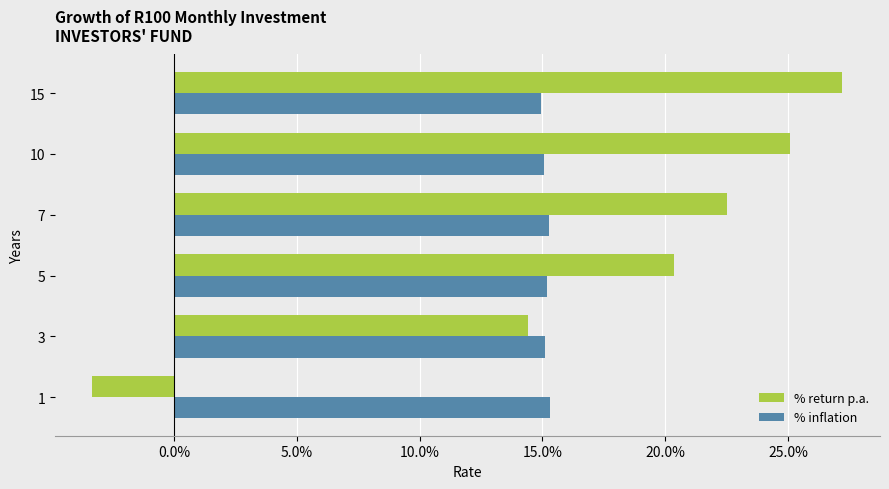

What is the average value of the % return p.a. series?

0.2